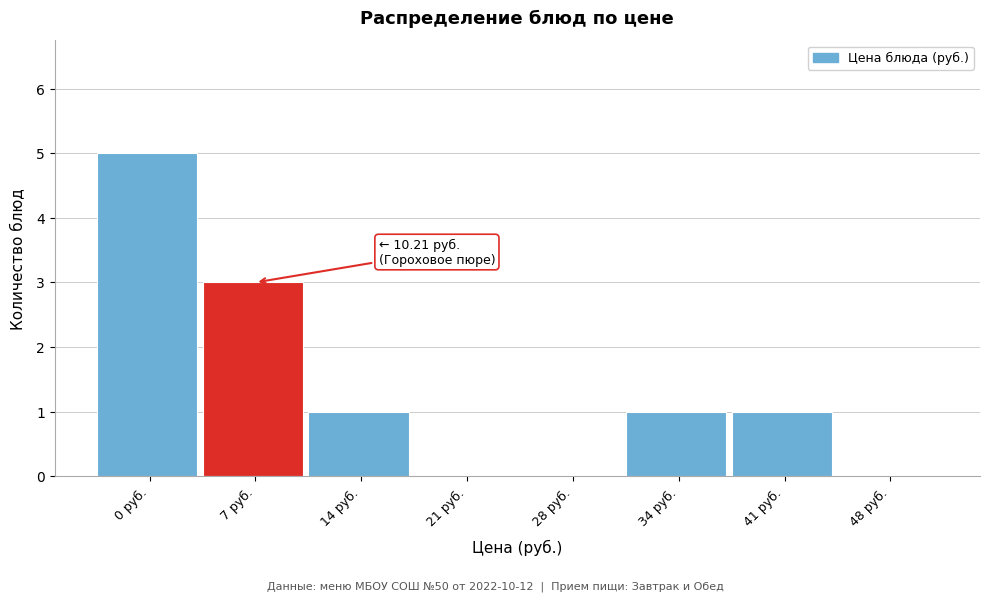

Reading left to right, transcribe all the data shown in this chart.

0 руб.=5	7 руб.=3	14 руб.=1	21 руб.=0	28 руб.=0	34 руб.=1	41 руб.=1	48 руб.=0